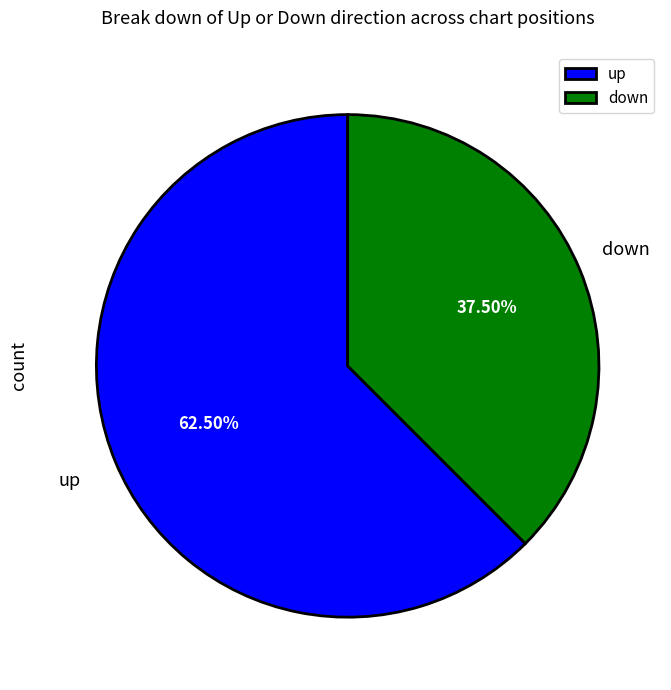

Do up and down together represent more than half of the pie?

Yes